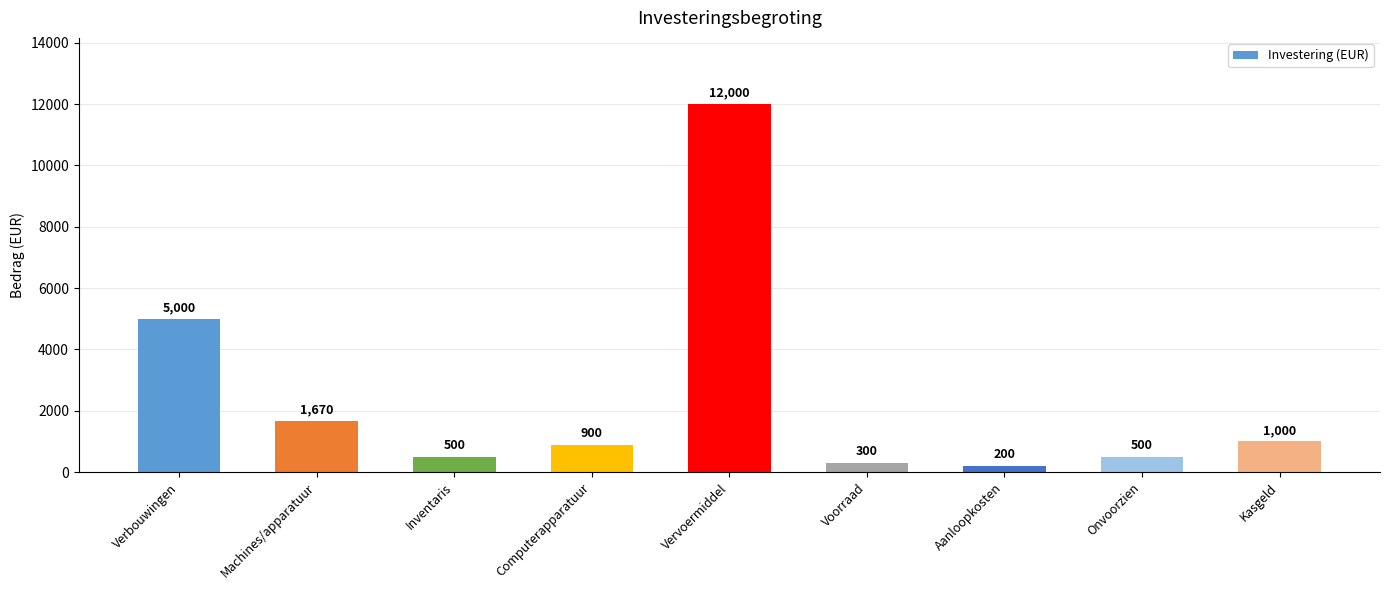

Is it true that the value at Machines/apparatuur is 1670?

True